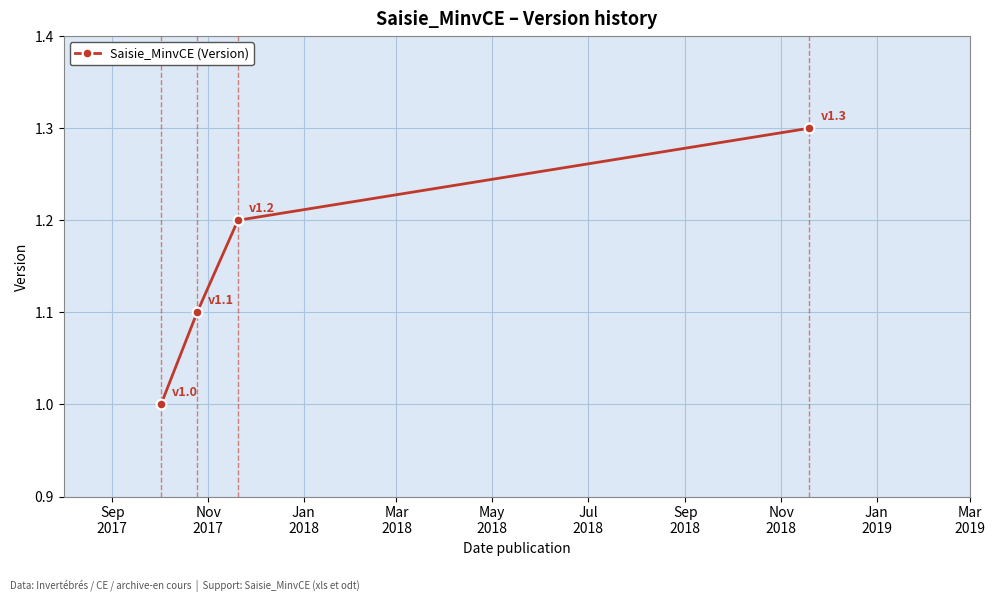

How many values exceed 1?

3